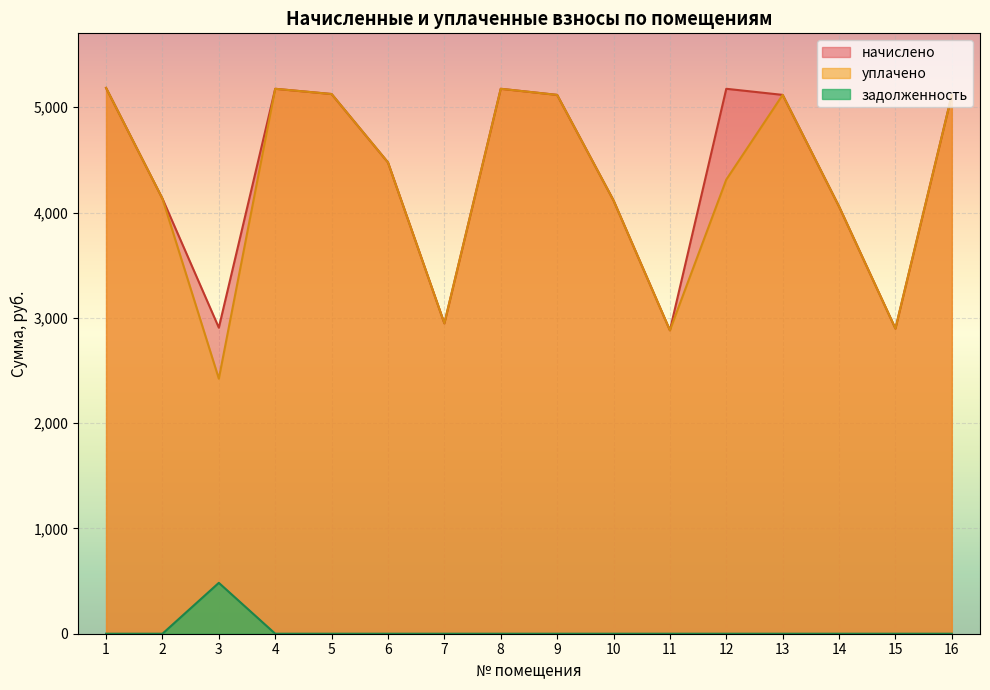

True or false: задолженность has a value of -251.7 at 16.

False